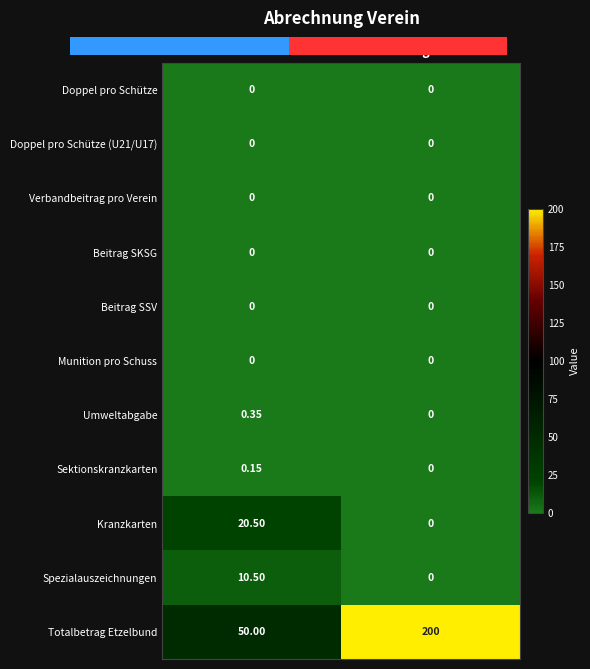

What is the difference between the maximum and minimum values in the Totalbetrag Etzelbund series?

150.0